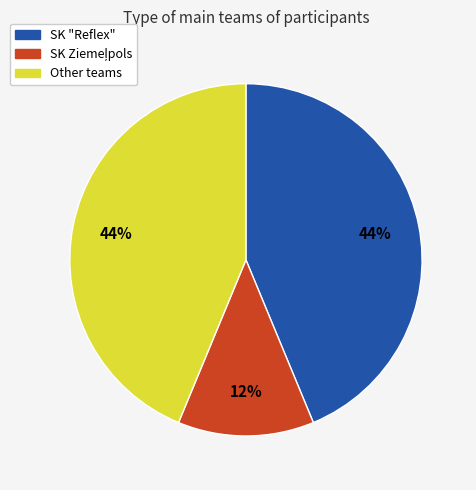

To the nearest percent, what is the average slice percentage?

33%